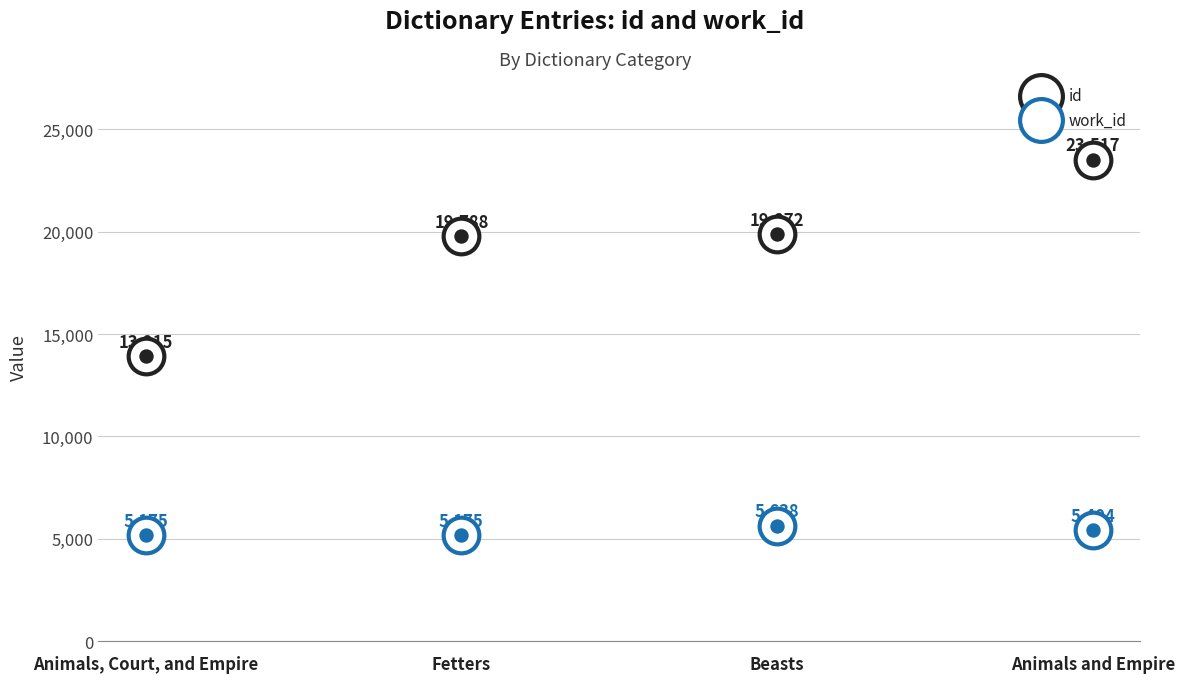

Which series contains the lowest Y value?

work_id